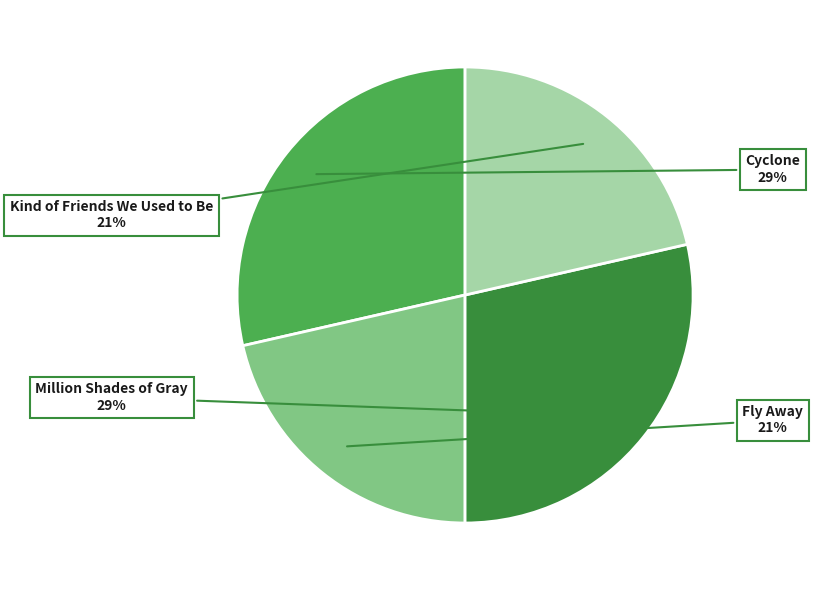

Is there any slice that represents more than half of the pie?

No